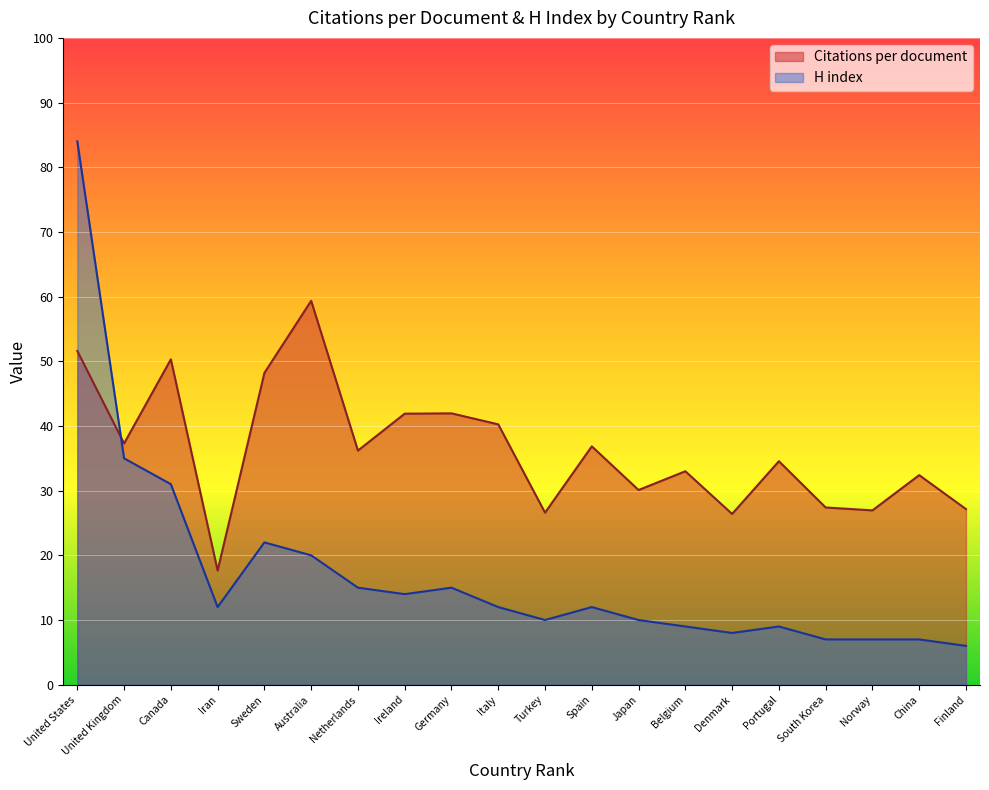

What is the minimum value shown in the chart?

6.0